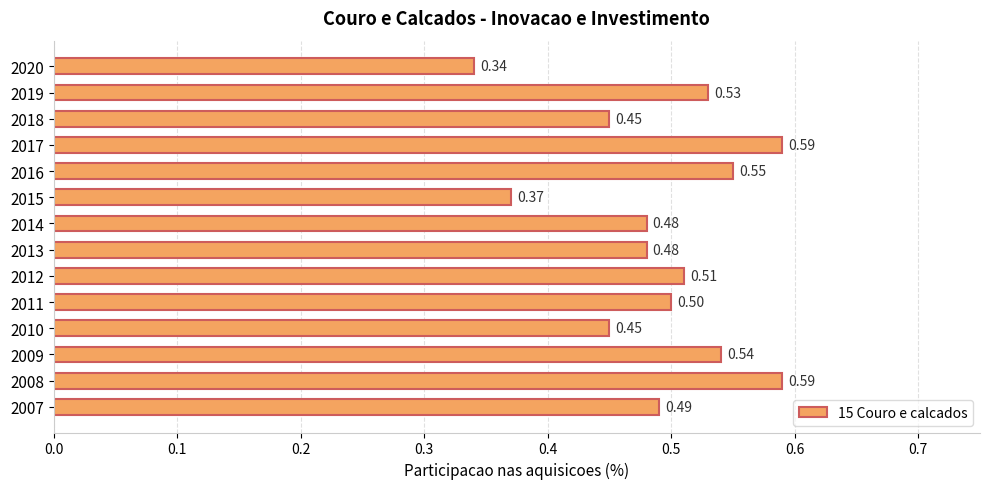

Between 2009 and 2019, which is larger?

2009